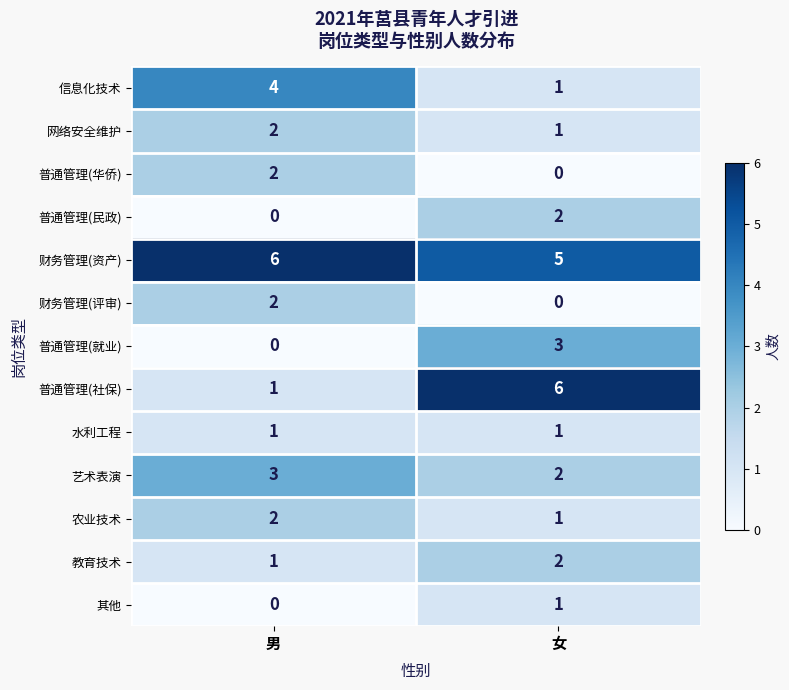

What is the sum of the 艺术表演 values at 女 and 男?

5